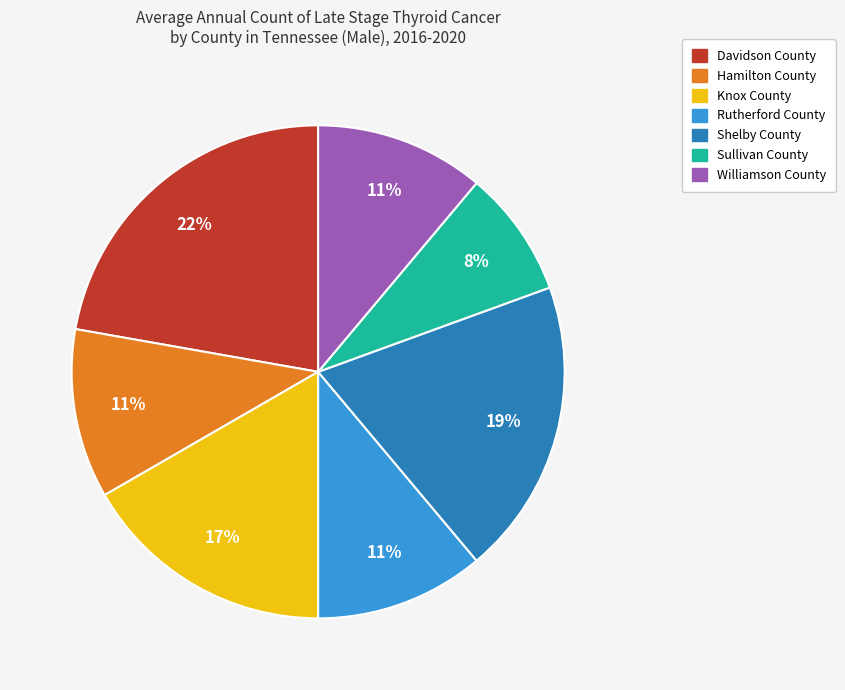

Do Davidson County and Hamilton County together represent more than half of the pie?

No